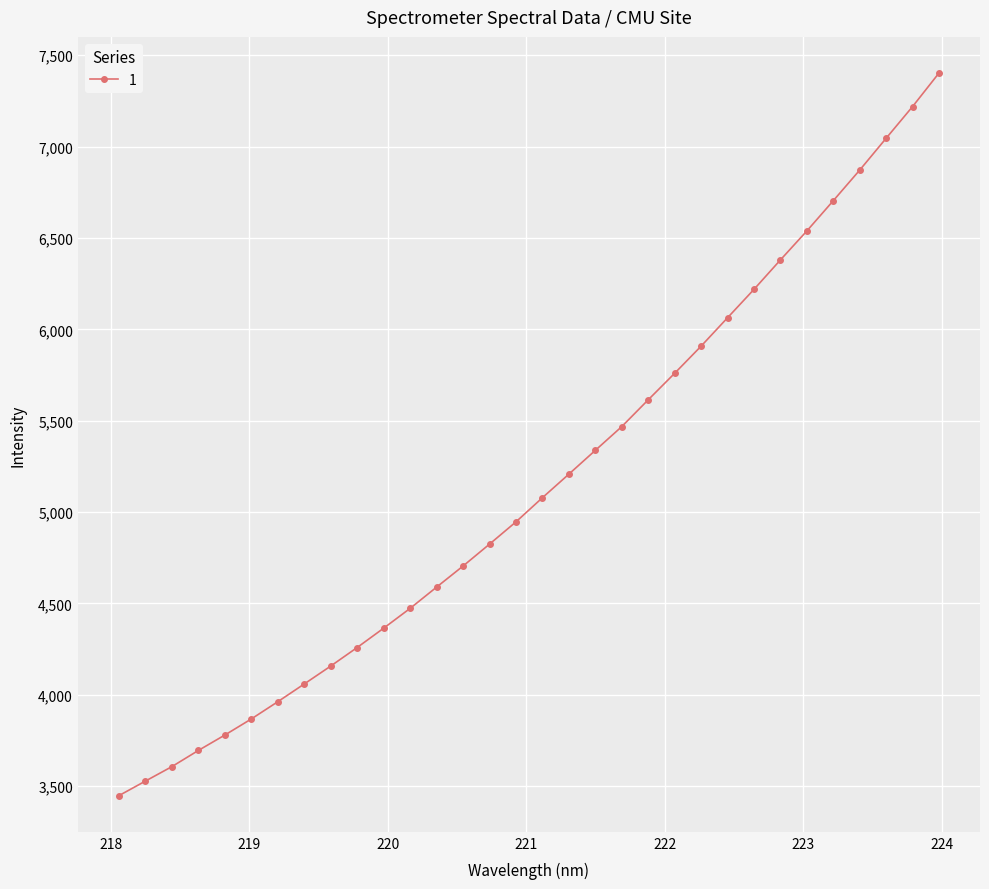

True or false: the data has more than 0 interior local peaks.

False